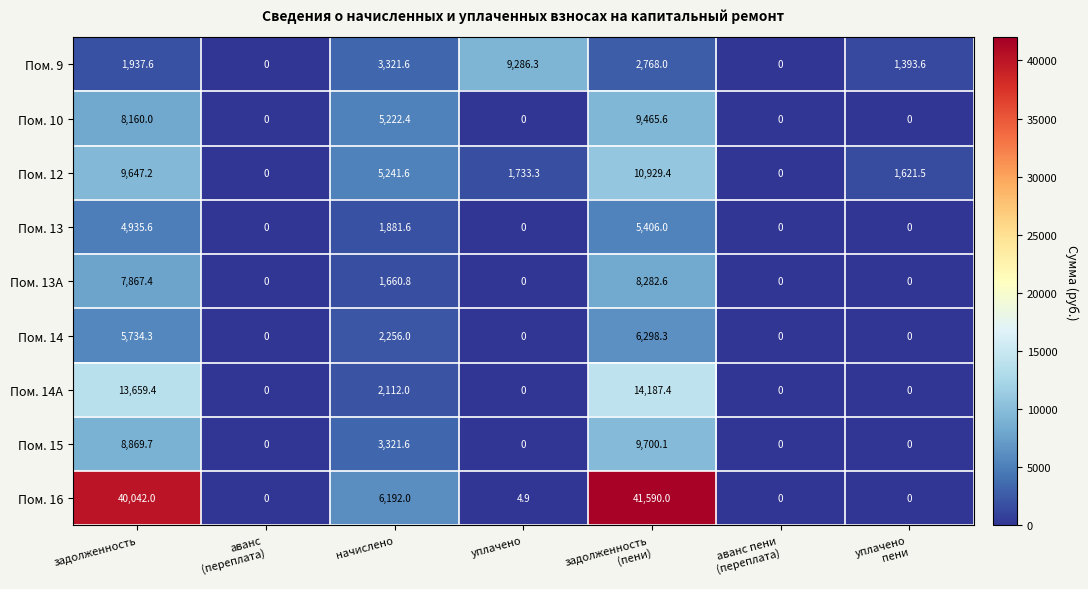

Which series has the largest range (max minus min)?

Пом. 16